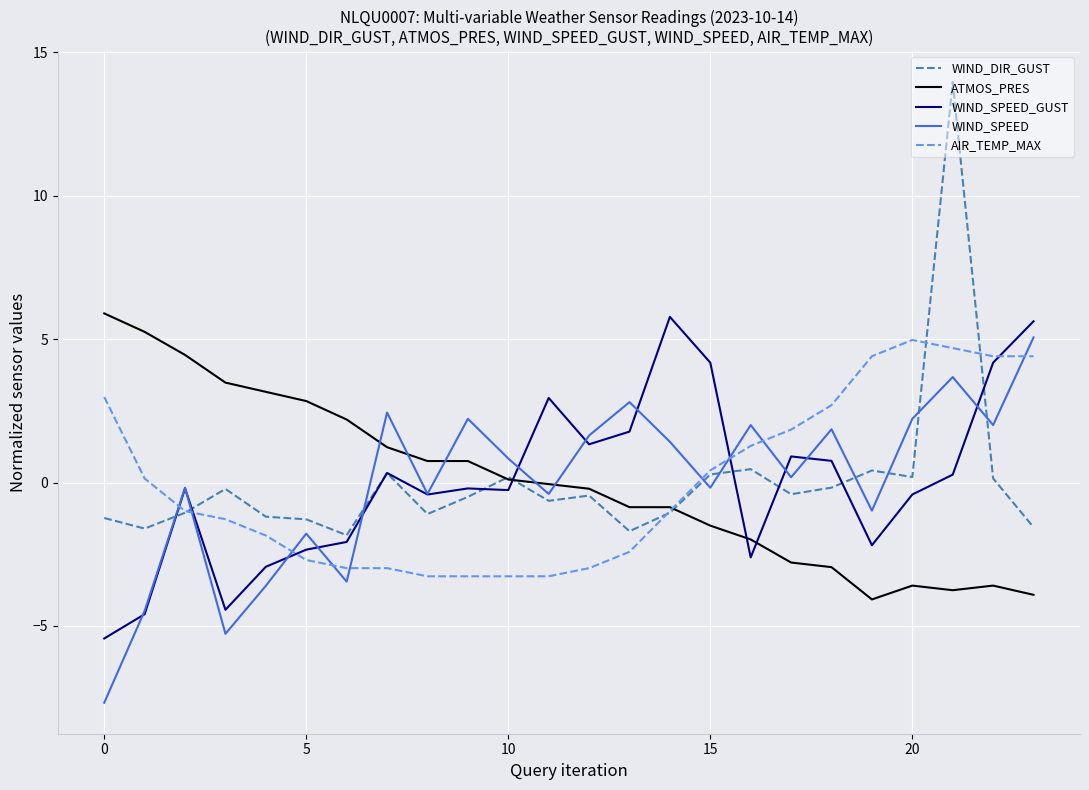

Does the chart display data point markers on the line(s)?

No